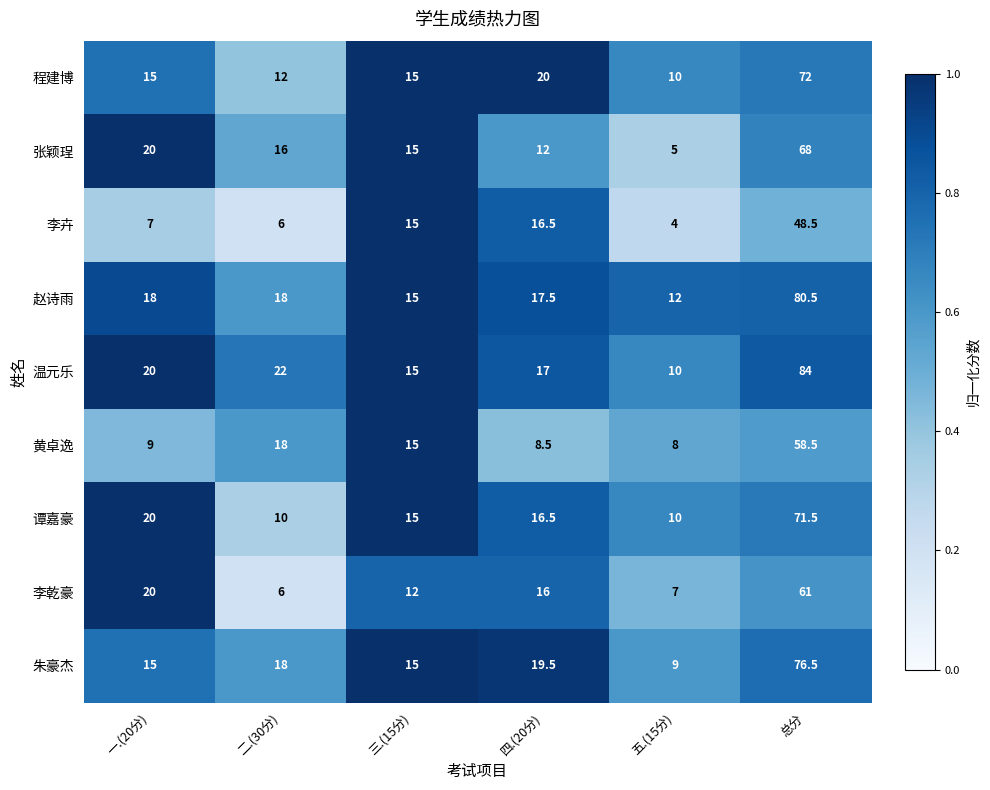

True or false: 朱豪杰 has a value of 16.0 at 总分.

False